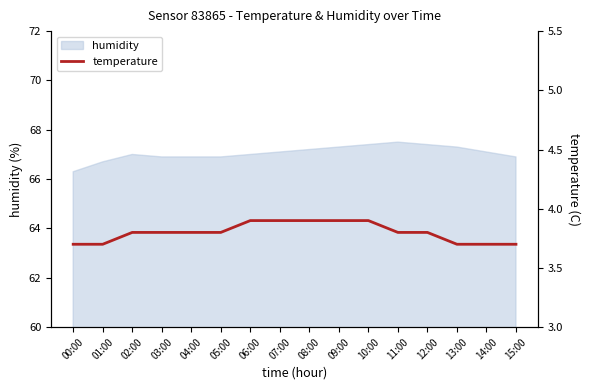

What is the difference between the maximum and minimum values?

0.2